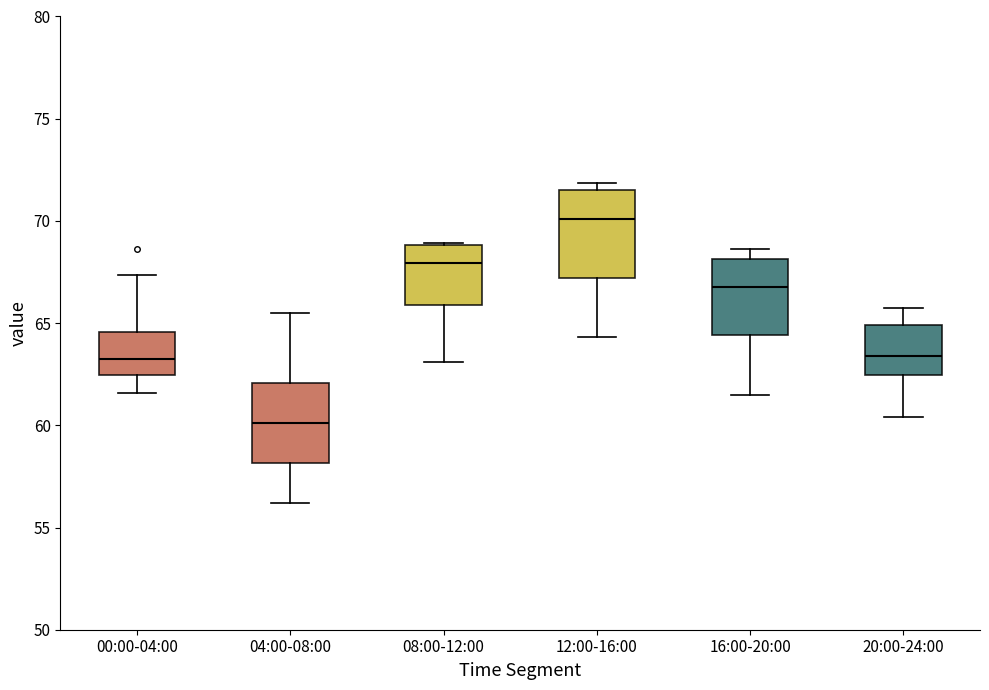

Reading left to right, transcribe this box plot: for each box, give where its median line is, the range the box spans, and where its two whiskers end, as read against the y-axis. The values are not printed on the chart, so give them approximately, as read against the axis.

00:00-04:00: median 63.5, box 62.5 to 64.5, whiskers 61.5 to 67.5
04:00-08:00: median 60.0, box 58.0 to 62.0, whiskers 56.0 to 65.5
08:00-12:00: median 68.0, box 66.0 to 69.0, whiskers 63.0 to 69.0
12:00-16:00: median 70.0, box 67.0 to 71.5, whiskers 64.5 to 72.0
16:00-20:00: median 67.0, box 64.5 to 68.0, whiskers 61.5 to 68.5
20:00-24:00: median 63.5, box 62.5 to 65.0, whiskers 60.5 to 65.5